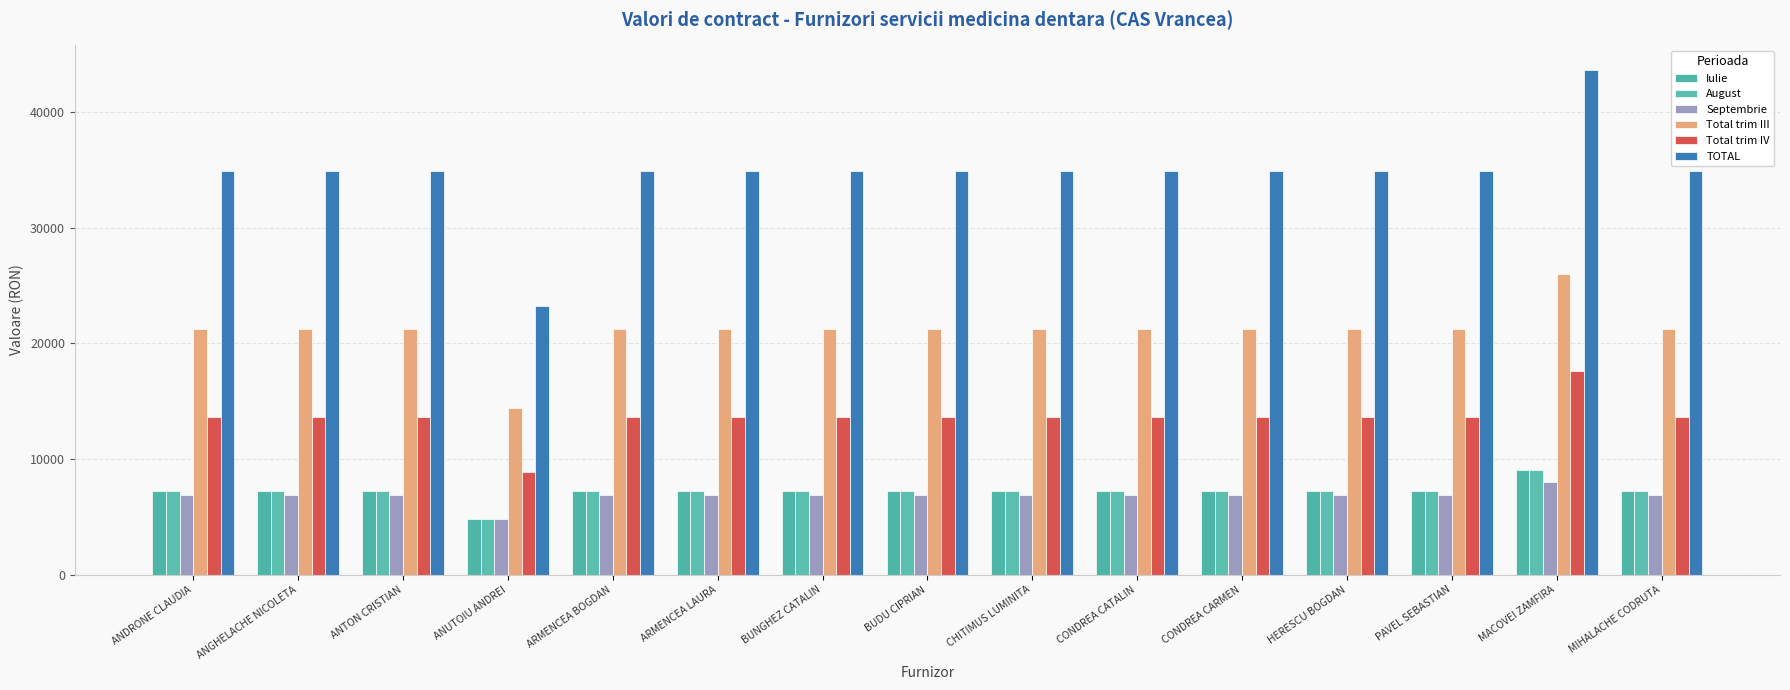

Reading left to right, extract all data points from this chart.

Iulie: 7200.0	7200.0	7200.0	4800.0	7200.0	7200.0	7200.0	7200.0	7200.0	7200.0	7200.0	7200.0	7200.0	9000.0	7200.0
August: 7200.0	7200.0	7200.0	4800.0	7200.0	7200.0	7200.0	7200.0	7200.0	7200.0	7200.0	7200.0	7200.0	9000.0	7200.0
Septembrie: 6850.0	6850.0	6850.0	4800.0	6850.0	6850.0	6850.0	6850.0	6850.0	6850.0	6850.0	6850.0	6850.0	8000.0	6850.0
Total trim III: 21250.0	21250.0	21250.0	14400.0	21250.0	21250.0	21250.0	21250.0	21250.0	21250.0	21250.0	21250.0	21250.0	26000.0	21250.0
Total trim IV: 13613.9	13613.9	13613.9	8842.6	13613.9	13613.9	13613.9	13613.9	13613.9	13613.9	13613.9	13613.9	13613.9	17579.9	13613.9
TOTAL: 34863.9	34863.9	34863.9	23242.6	34863.9	34863.9	34863.9	34863.9	34863.9	34863.9	34863.9	34863.9	34863.9	43579.9	34863.9